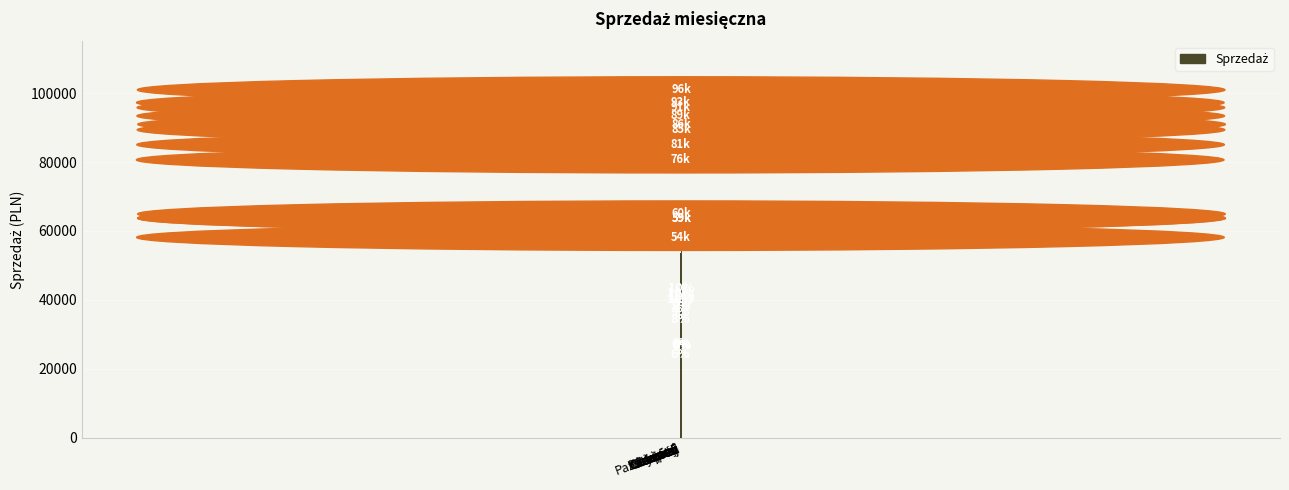

What is the difference between the maximum and minimum values?

42830